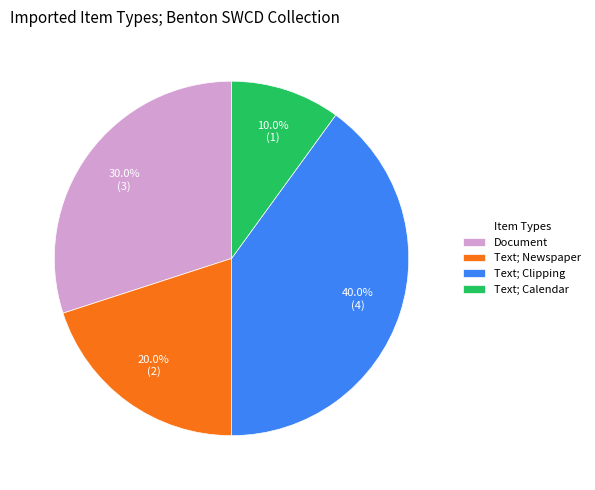

Rank the categories by value from lowest to highest.

Text; Calendar, Text; Newspaper, Document, Text; Clipping